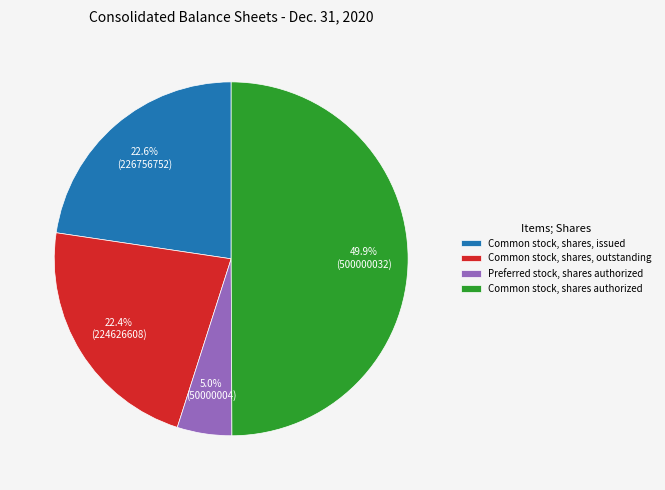

Is it true that Preferred stock, shares authorized is 5% of the pie?

True